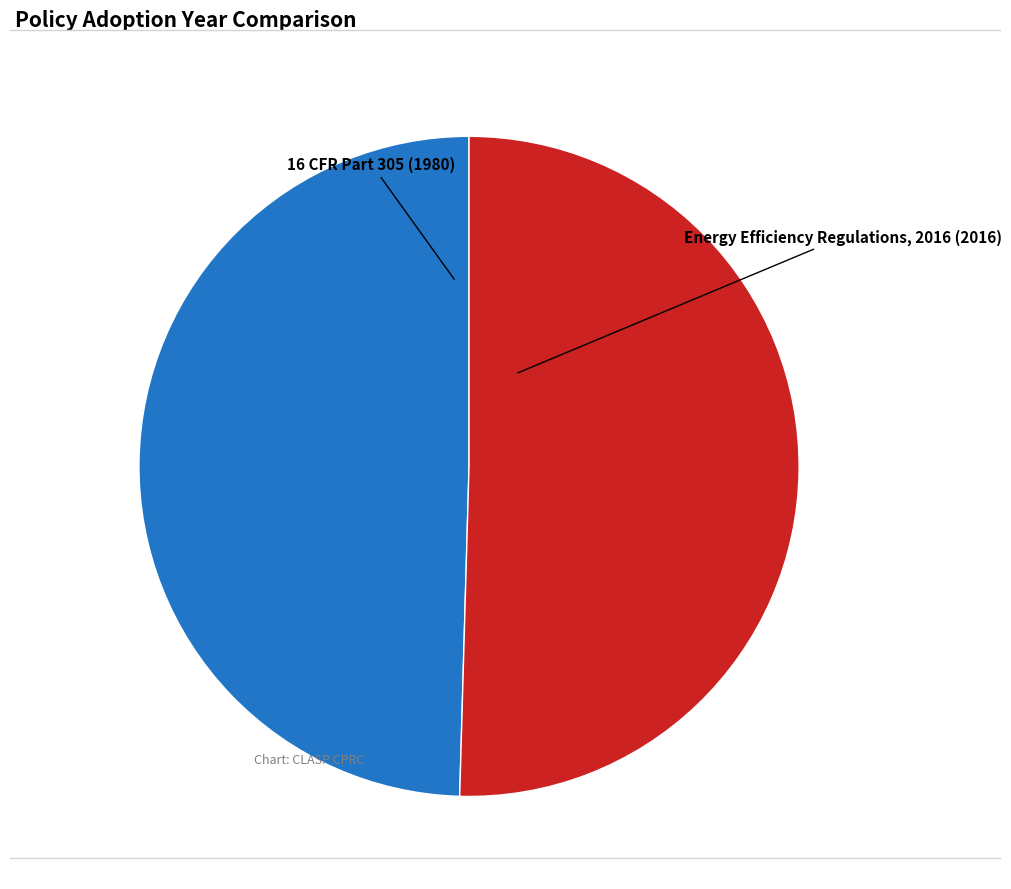

The 16 CFR Part 305 (1980) slice represents 59% of the pie. True or false?

False